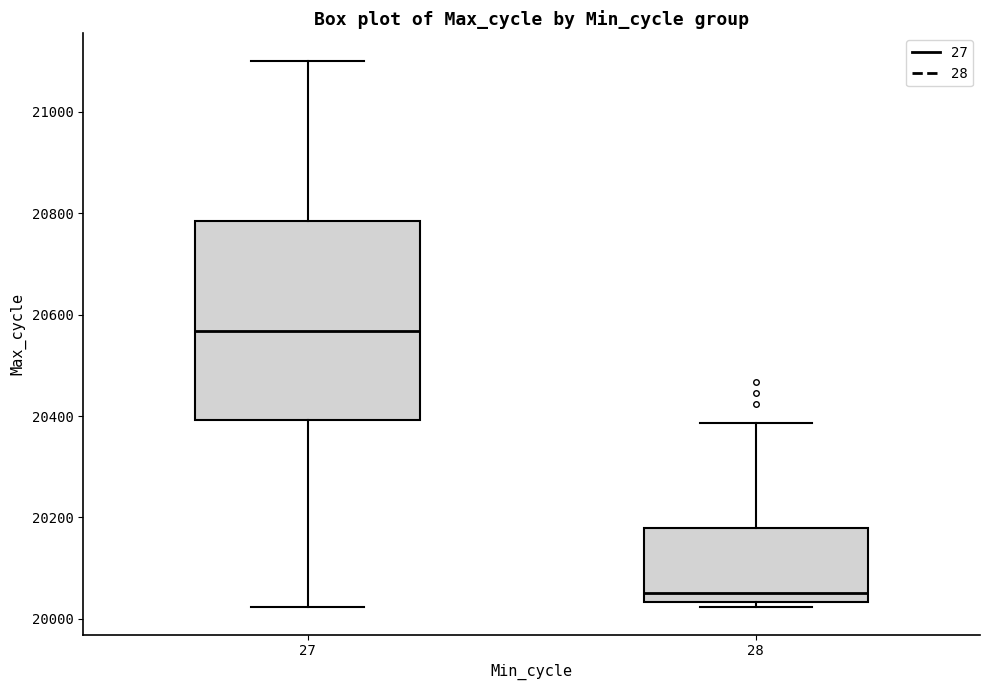

Which box is the tallest, from its lower edge to its upper edge?

27